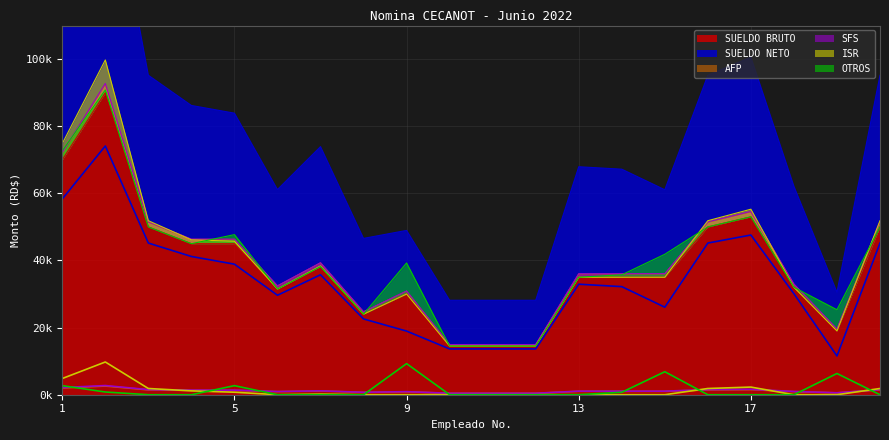

Reading right to left, list all the values displayed in this chart.

SUELDO BRUTO: 50000.0	19000.0	32000.0	53000.0	50000.0	35000.0	35000.0	35000.0	14500.0	14500.0	14500.0	30000.0	24000.0	38187.0	31500.0	45000.0	45000.0	50000.0	90000.0	70000.0
SUELDO NETO: 45191.0	11554.5	30108.8	47590.3	45191.0	26080.2	32206.5	32931.5	13643.0	13643.0	13643.0	18960.9	22581.6	35743.4	29638.3	38897.0	41192.2	45191.0	74117.8	58334.6
AFP: 1435.0	545.3	918.4	1521.1	1435.0	1004.5	1004.5	1004.5	416.1	416.1	416.1	861.0	688.8	1096.0	904.0	1291.5	1291.5	1435.0	2583.0	2009.0
SFS: 1520.0	577.6	972.8	1611.2	1520.0	1064.0	1064.0	1064.0	440.8	440.8	440.8	912.0	729.6	1160.9	957.6	1368.0	1368.0	1520.0	2736.0	2128.0
ISR: 1854.0	0.0	0.0	2277.4	1854.0	0.0	0.0	0.0	0.0	0.0	0.0	0.0	0.0	186.8	0.0	743.3	1148.3	1854.0	9753.2	4828.2
OTROS: 0.0	6322.6	0.0	0.0	0.0	6851.3	725.0	0.0	0.0	0.0	0.0	9266.1	0.0	0.0	0.0	2700.2	0.0	0.0	810.0	2700.2